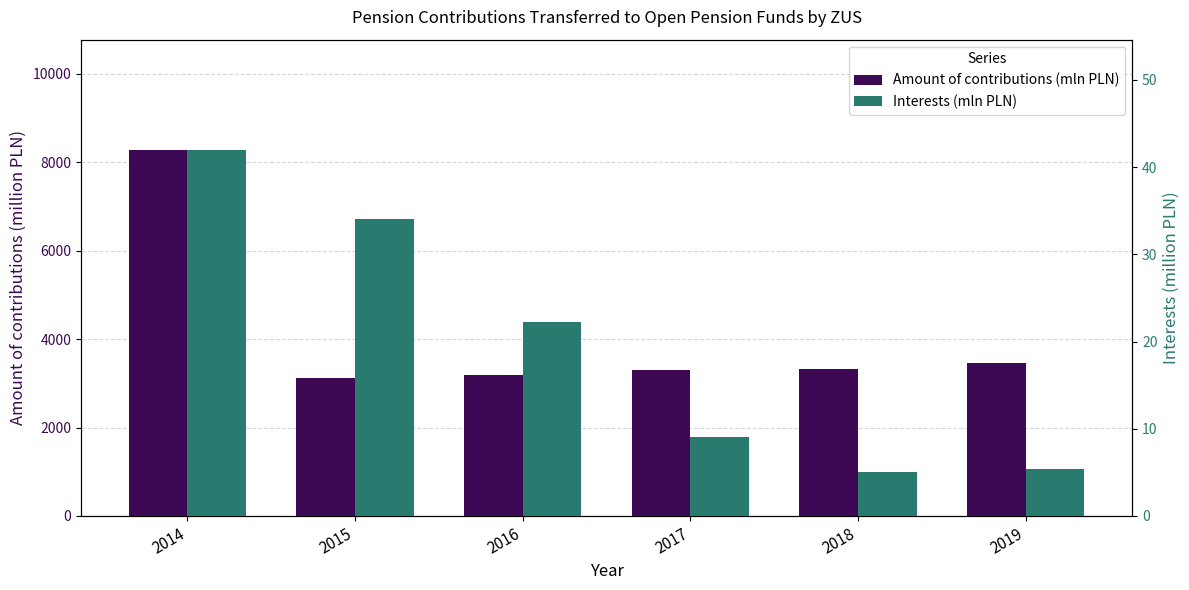

Reading left to right, transcribe all the data shown in this chart.

Amount of contributions (mln PLN): 2014=8283.3	2015=3120.2	2016=3180.1	2017=3305.2	2018=3320.7	2019=3464.1
Interests (mln PLN): 2014=42.0	2015=34.0	2016=22.2	2017=9.0	2018=5.1	2019=5.4